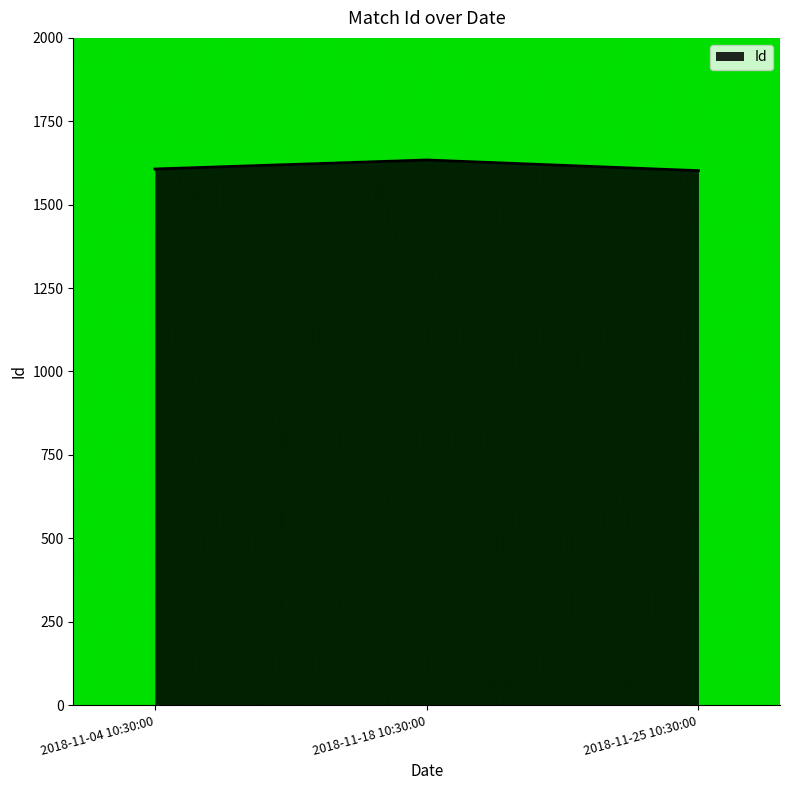

Is it true that the value at 2018-11-18 10:30:00 is 716?

False